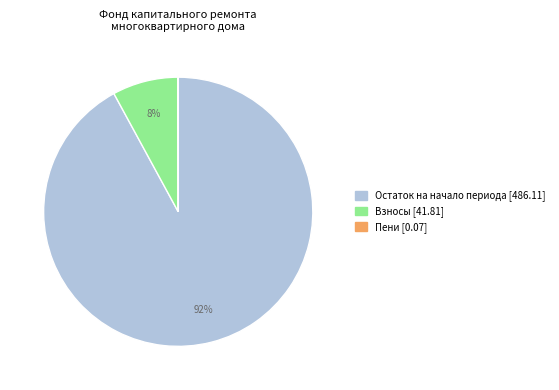

Does any single category account for the majority?

Yes